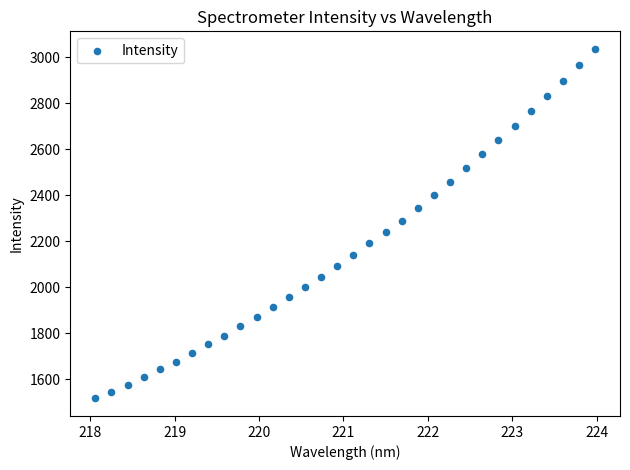

What is the range of Y values (max minus min)?

1519.5